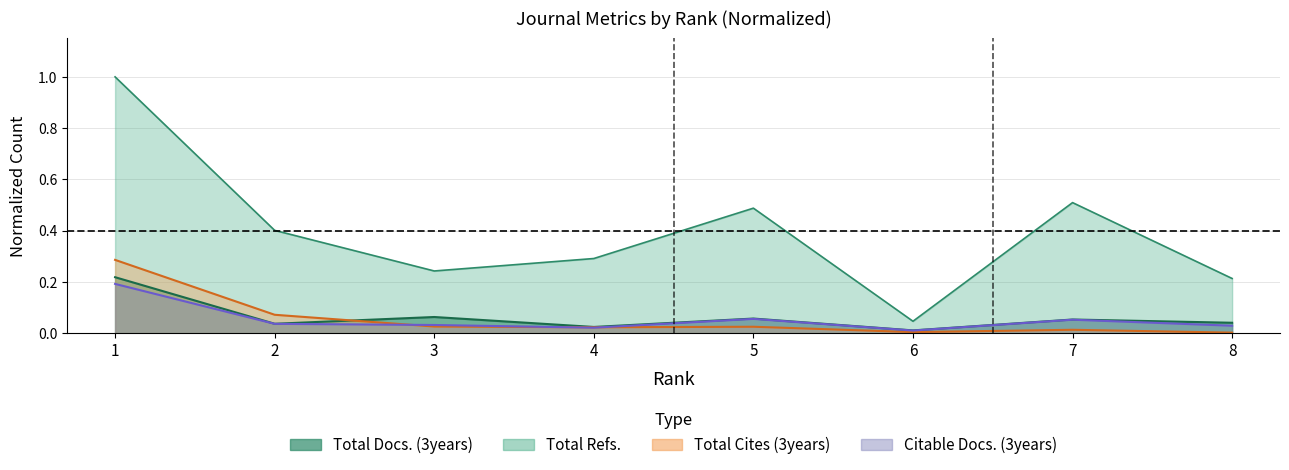

What is the approximate value of Total Refs. at 1?

1.0